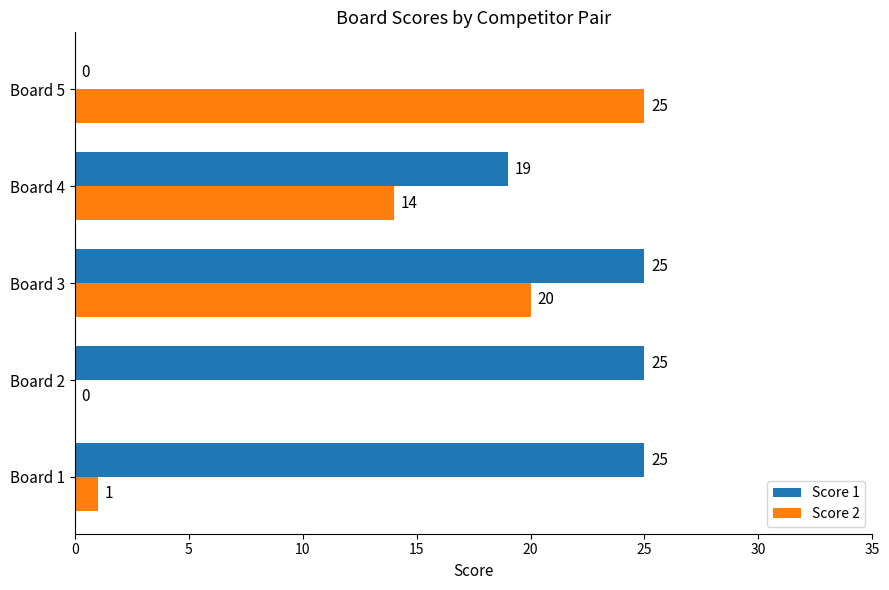

What is the sum of the Score 1 values at Board 1 and Board 5?

25